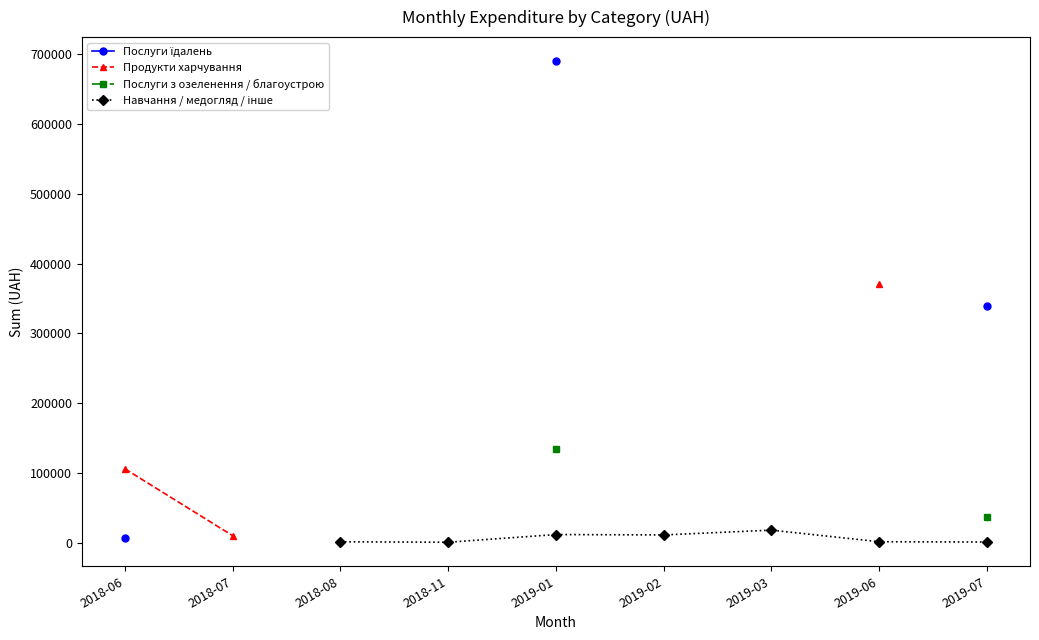

True or false: Навчання / медогляд / інше has more than 1 points higher than both neighbors.

True